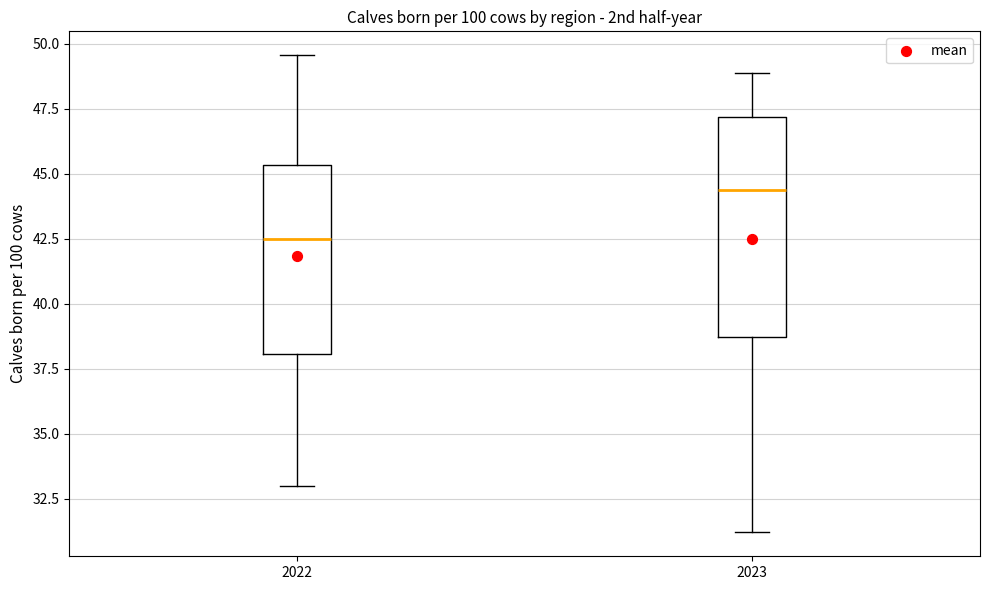

Which box is the tallest, from its lower edge to its upper edge?

2023